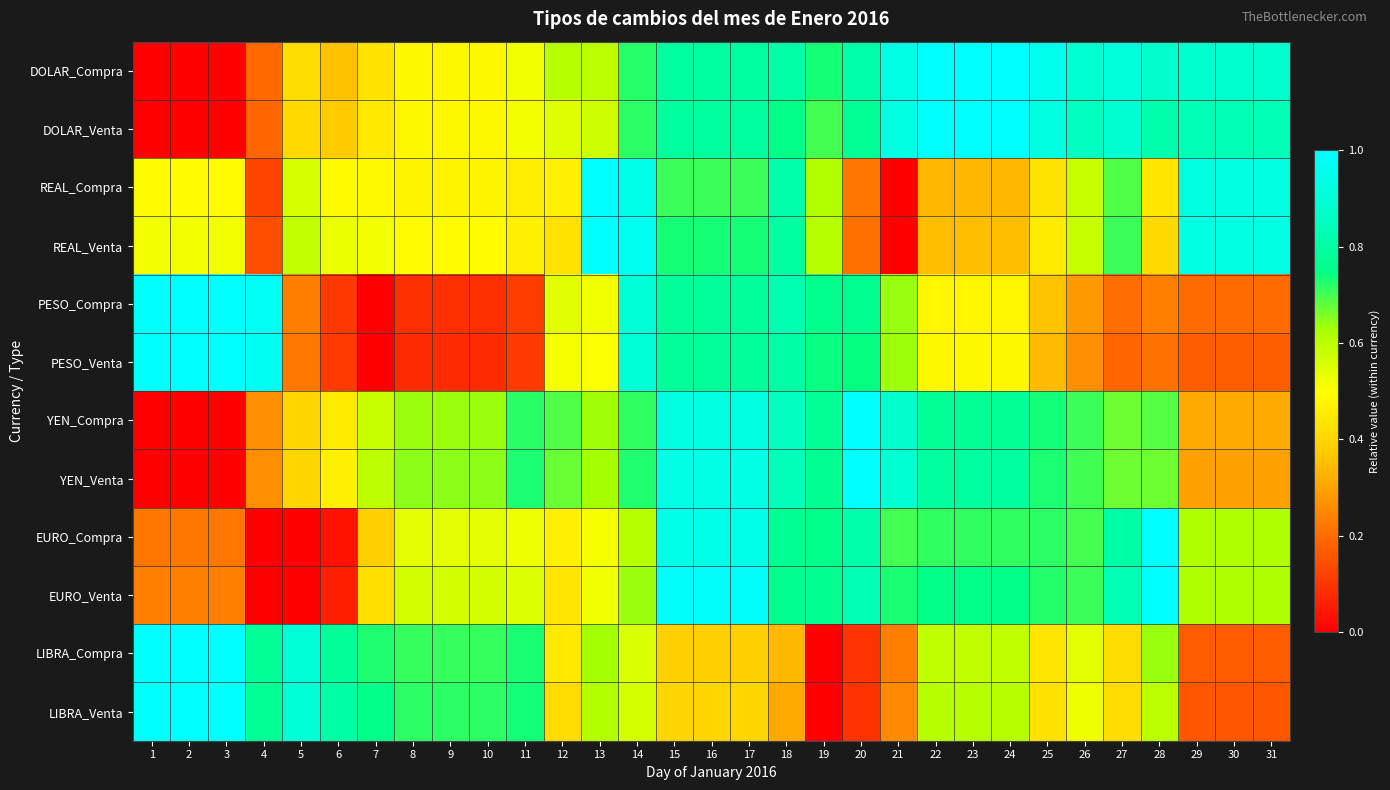

Rank the series at 24 from highest to lowest value.

DOLAR_Compra, DOLAR_Venta, YEN_Venta, YEN_Compra, EURO_Venta, EURO_Compra, LIBRA_Venta, LIBRA_Compra, PESO_Venta, PESO_Compra, REAL_Venta, REAL_Compra